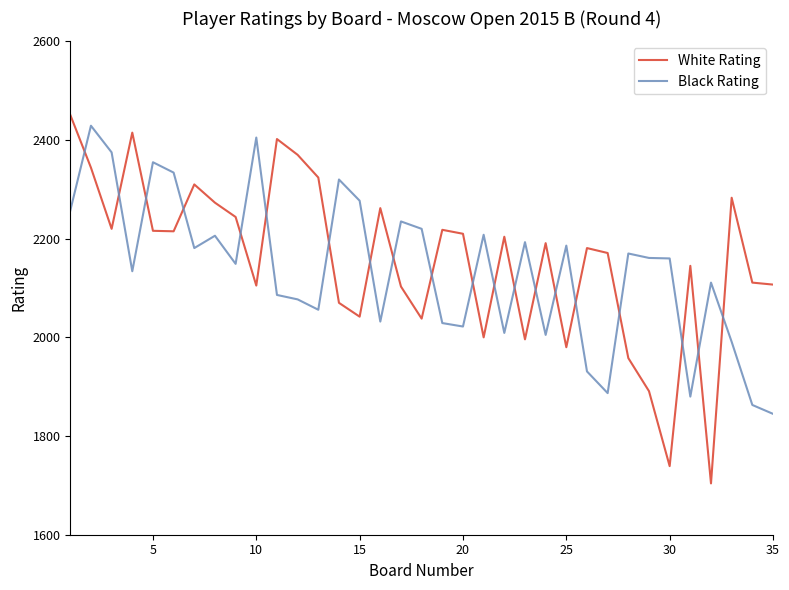

What is the minimum value shown in the chart?

1704